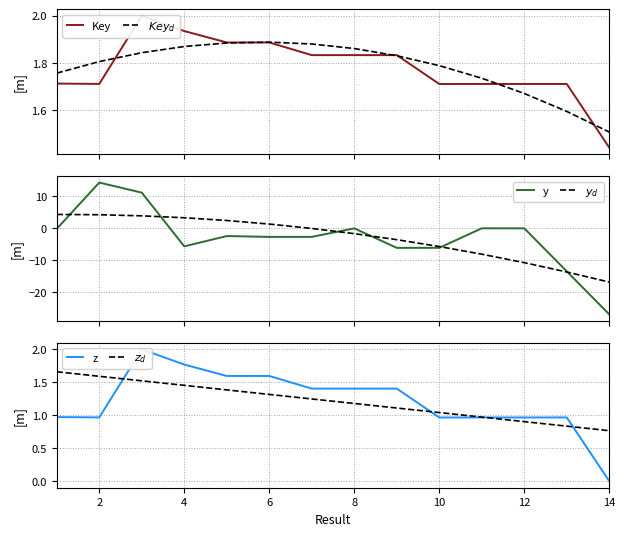

Does the chart have visible grid lines?

Yes